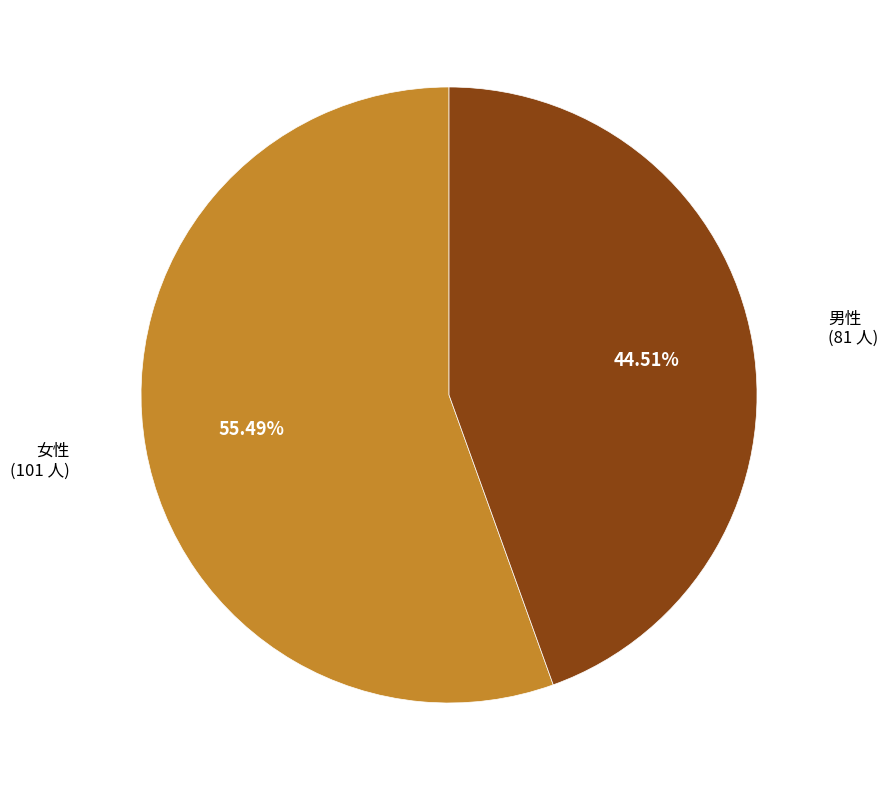

Do 女性 and 男性 together represent more than half of the pie?

Yes